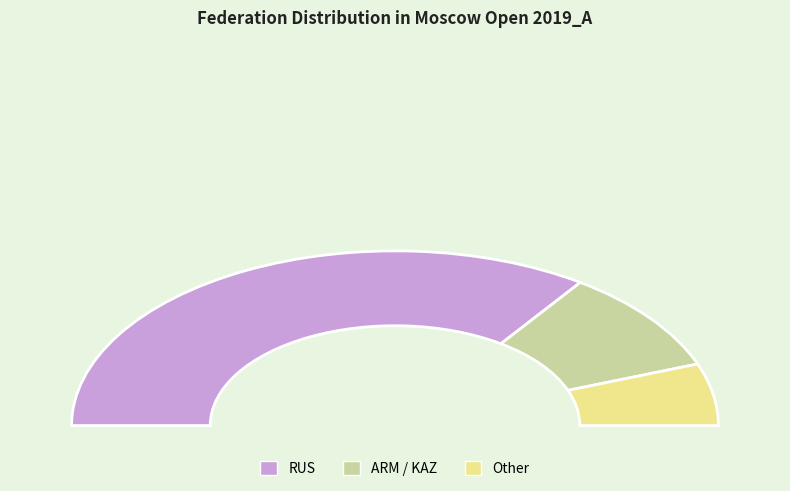

How many slices are in this pie chart?

3